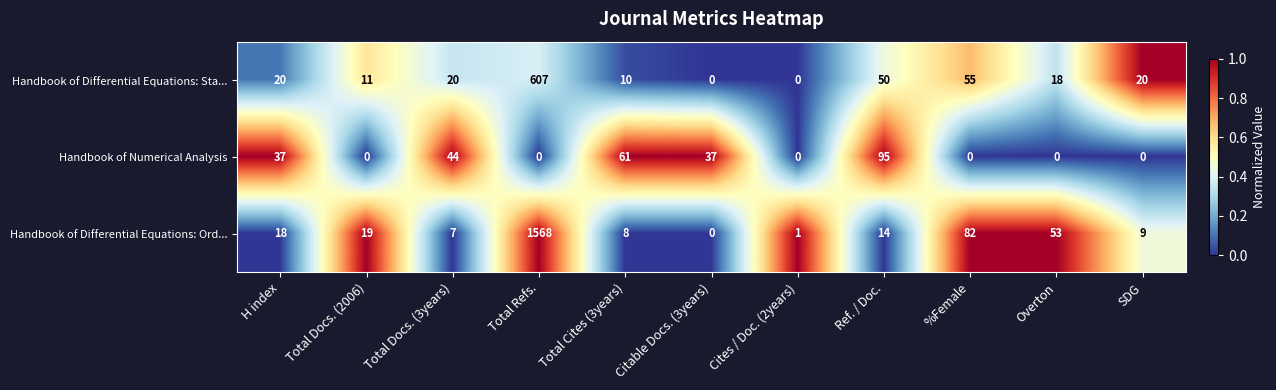

At %Female, list the series in order from largest to smallest.

Handbook of Differential Equations: Ord..., Handbook of Differential Equations: Sta..., Handbook of Numerical Analysis